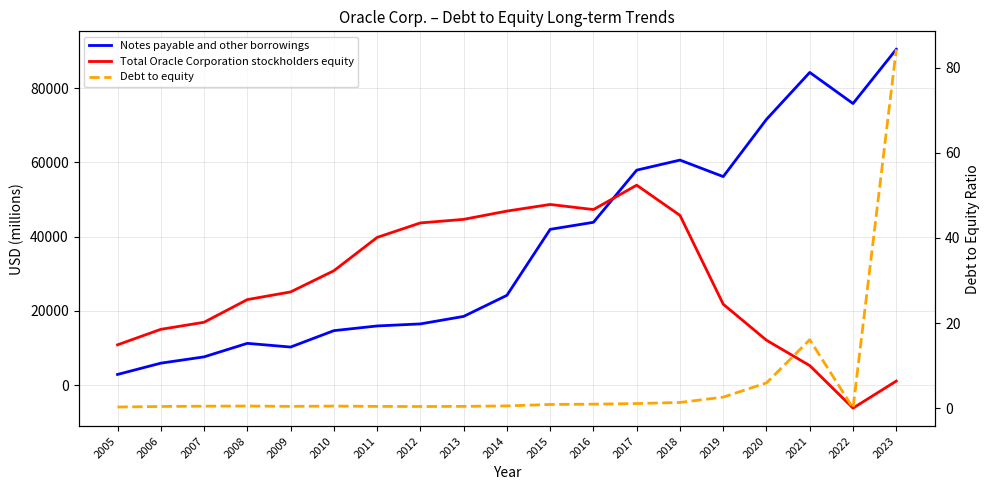

Rank the series at 2015 from highest to lowest value.

Total Oracle Corporation stockholders equity, Notes payable and other borrowings, Debt to equity